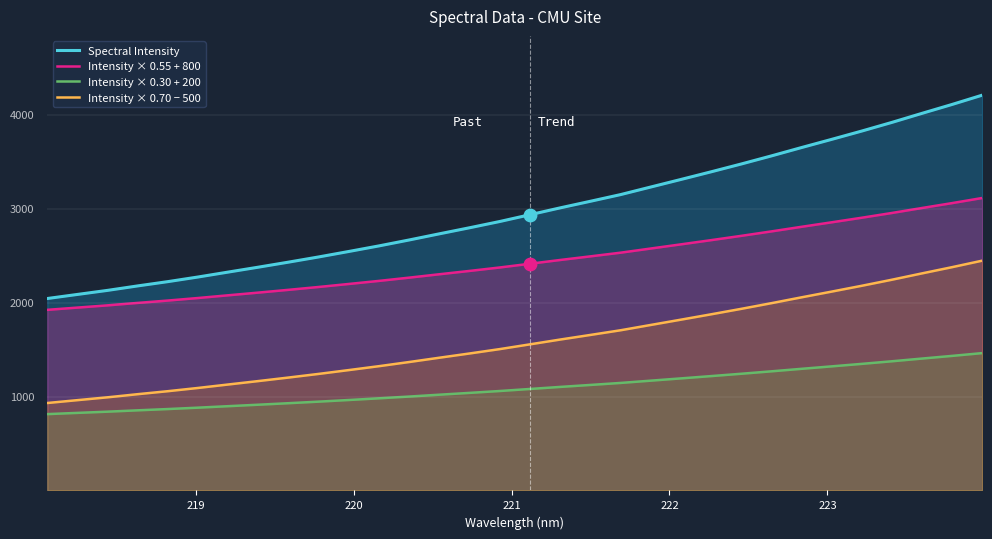

Which series has the largest total across all categories?

Spectral Intensity